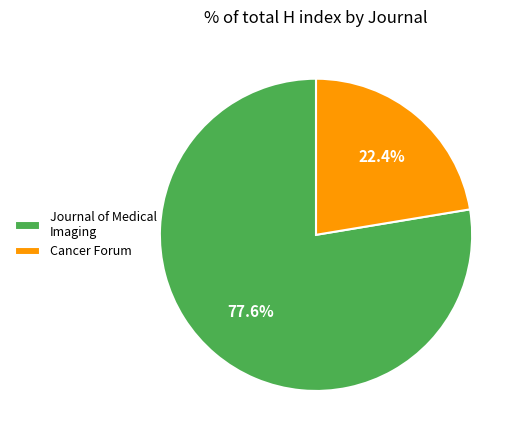

Is Cancer Forum the majority of the pie?

No